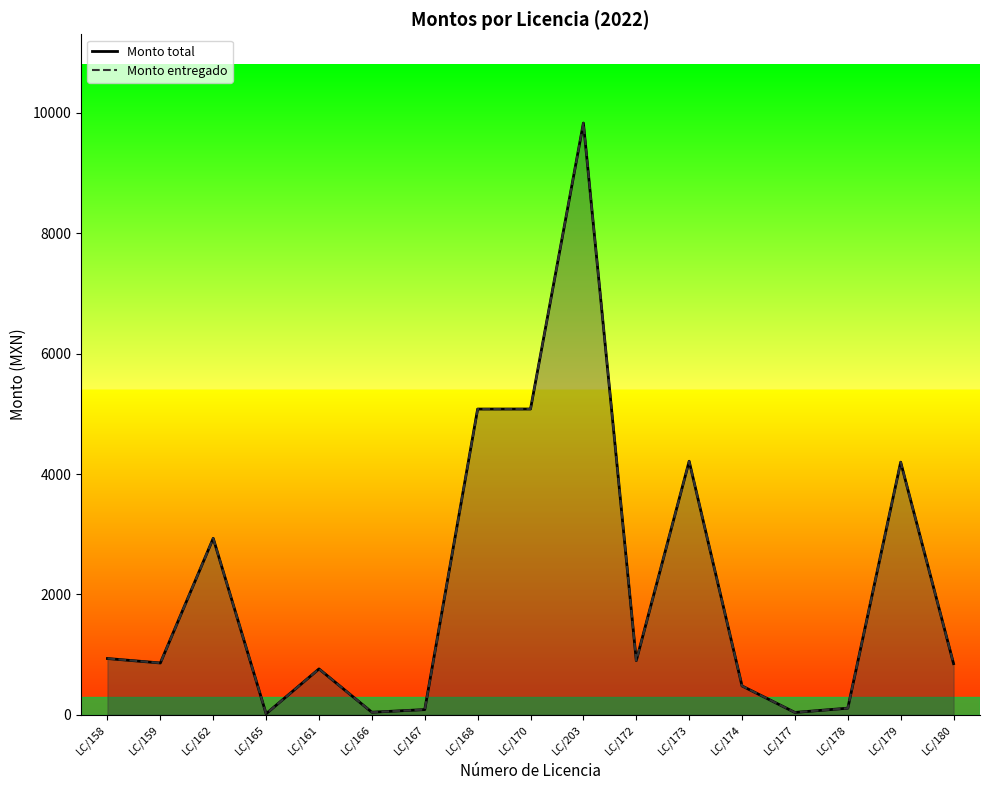

What is the greatest value displayed?

9829.0